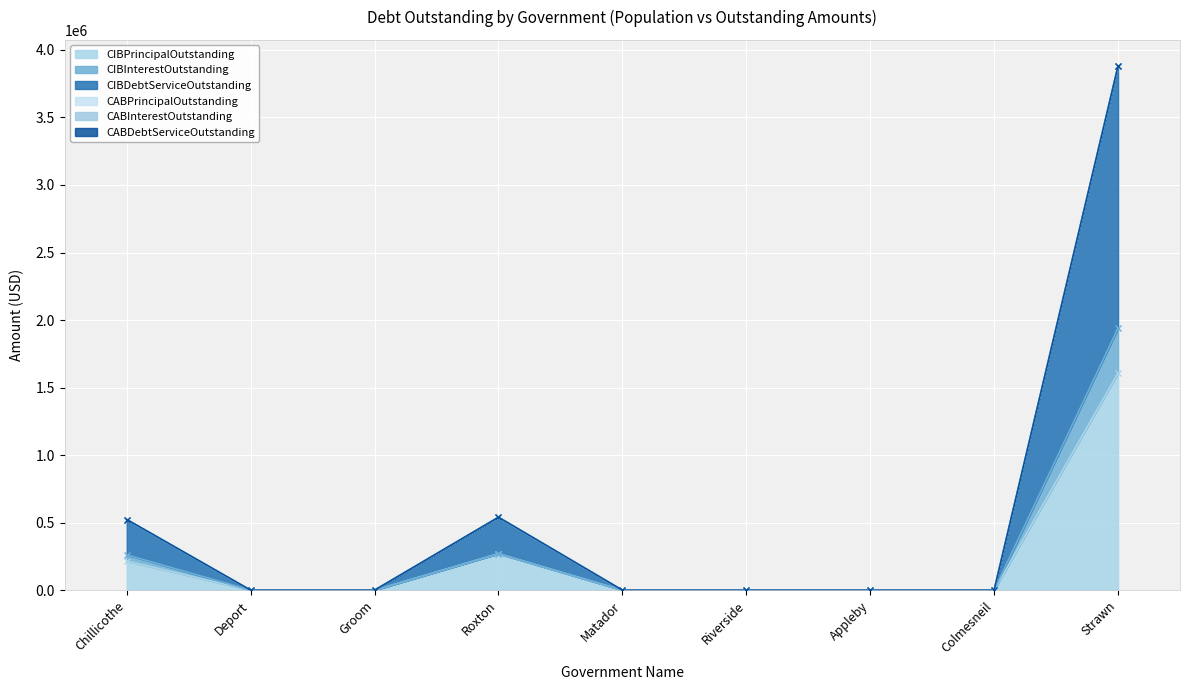

What is the average value of the CIBInterestOutstanding series?

274635.1